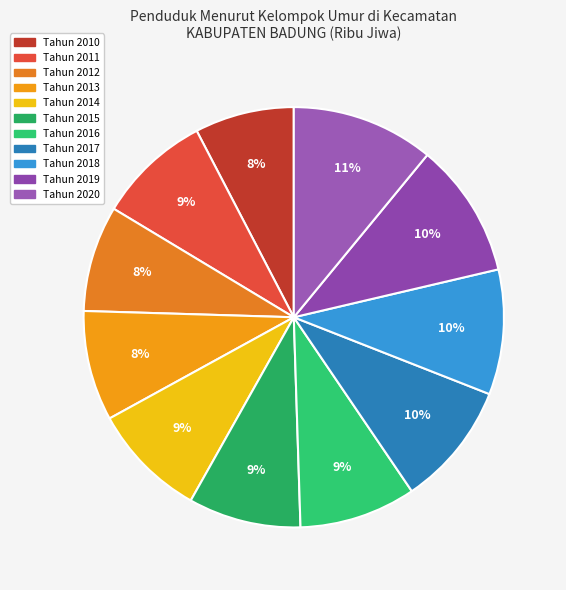

What percentage is the Tahun 2014 slice, to the nearest percent?

9%